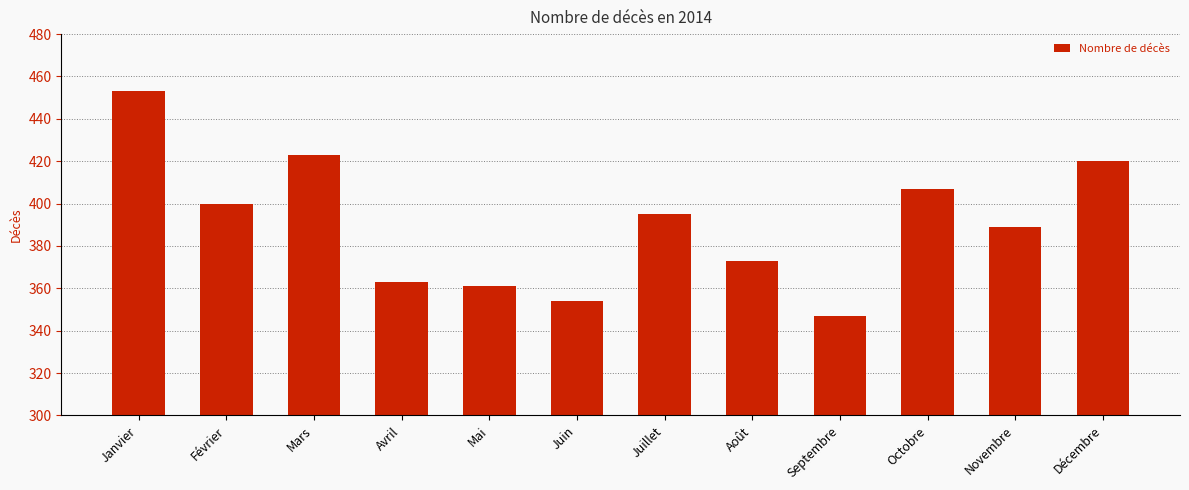

At which category does the chart reach its minimum across all series?

Septembre